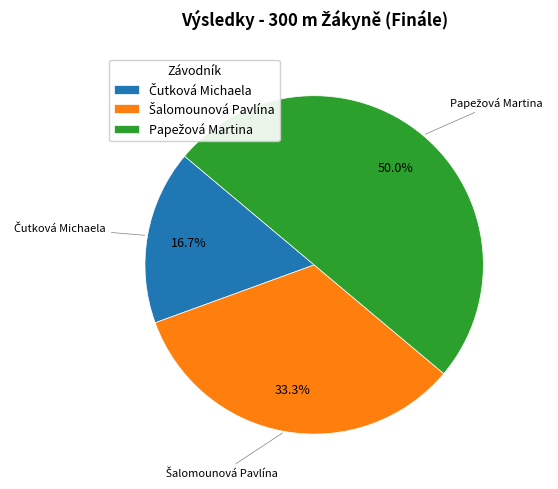

Which category has the biggest portion of the pie?

Papežová Martina